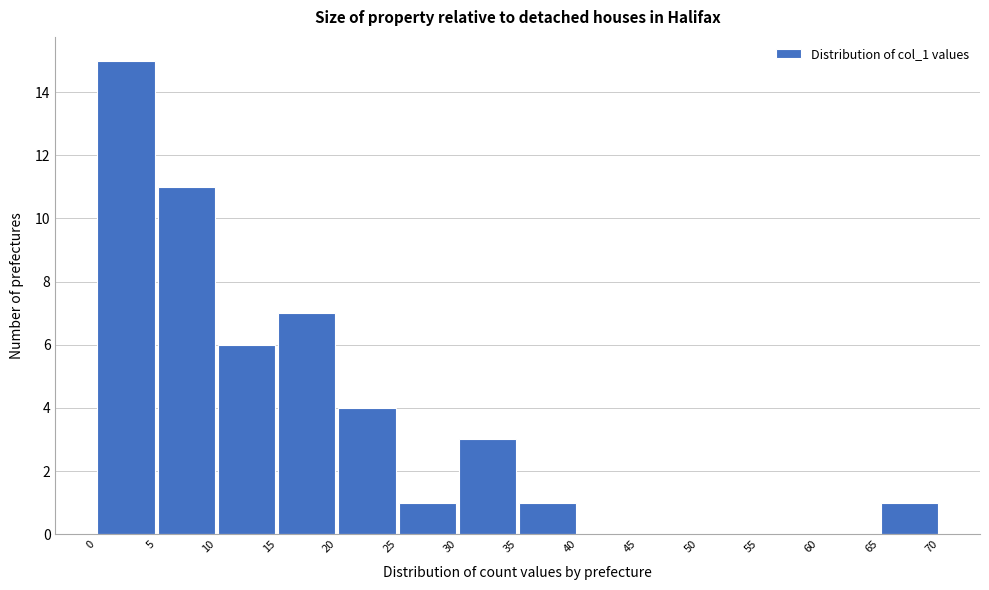

How tall is the bar that spans 10 to 15 on the x-axis? The values are not printed on the chart, so give them approximately, as read against the axis.

6